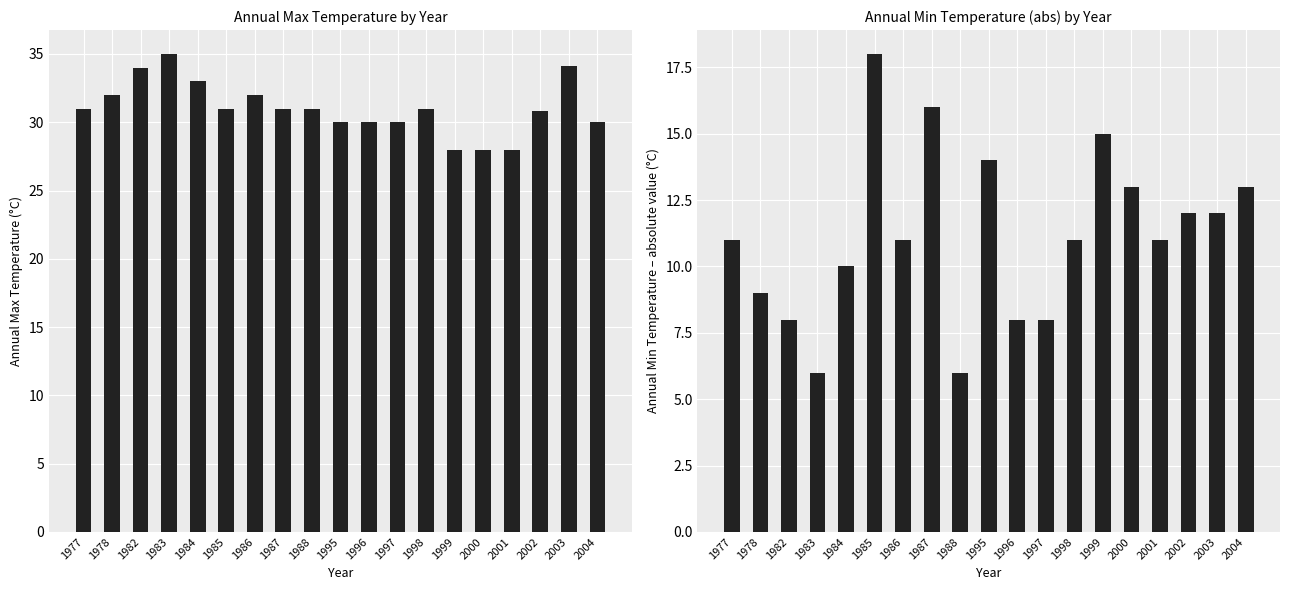

Count the number of categories in the chart.

19